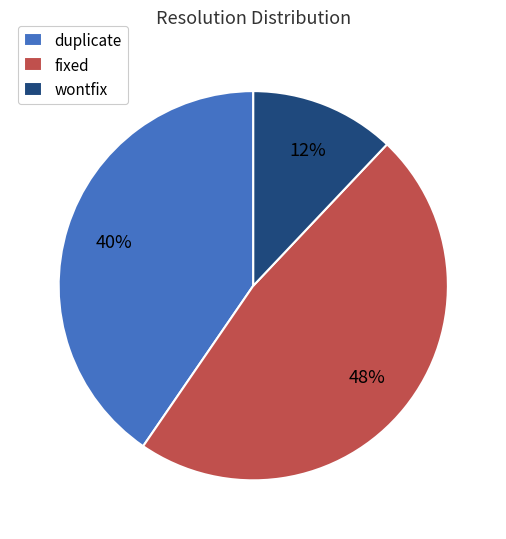

Is the sum of duplicate and wontfix greater than half?

Yes